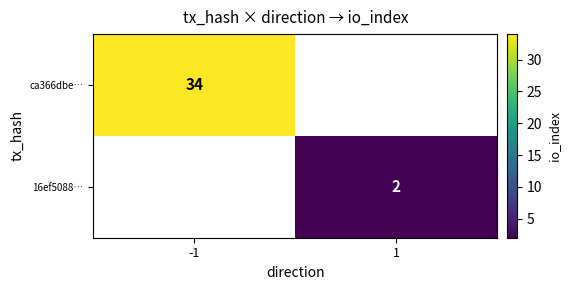

True or false: ca366dbe… has a value of 34 at -1.

True